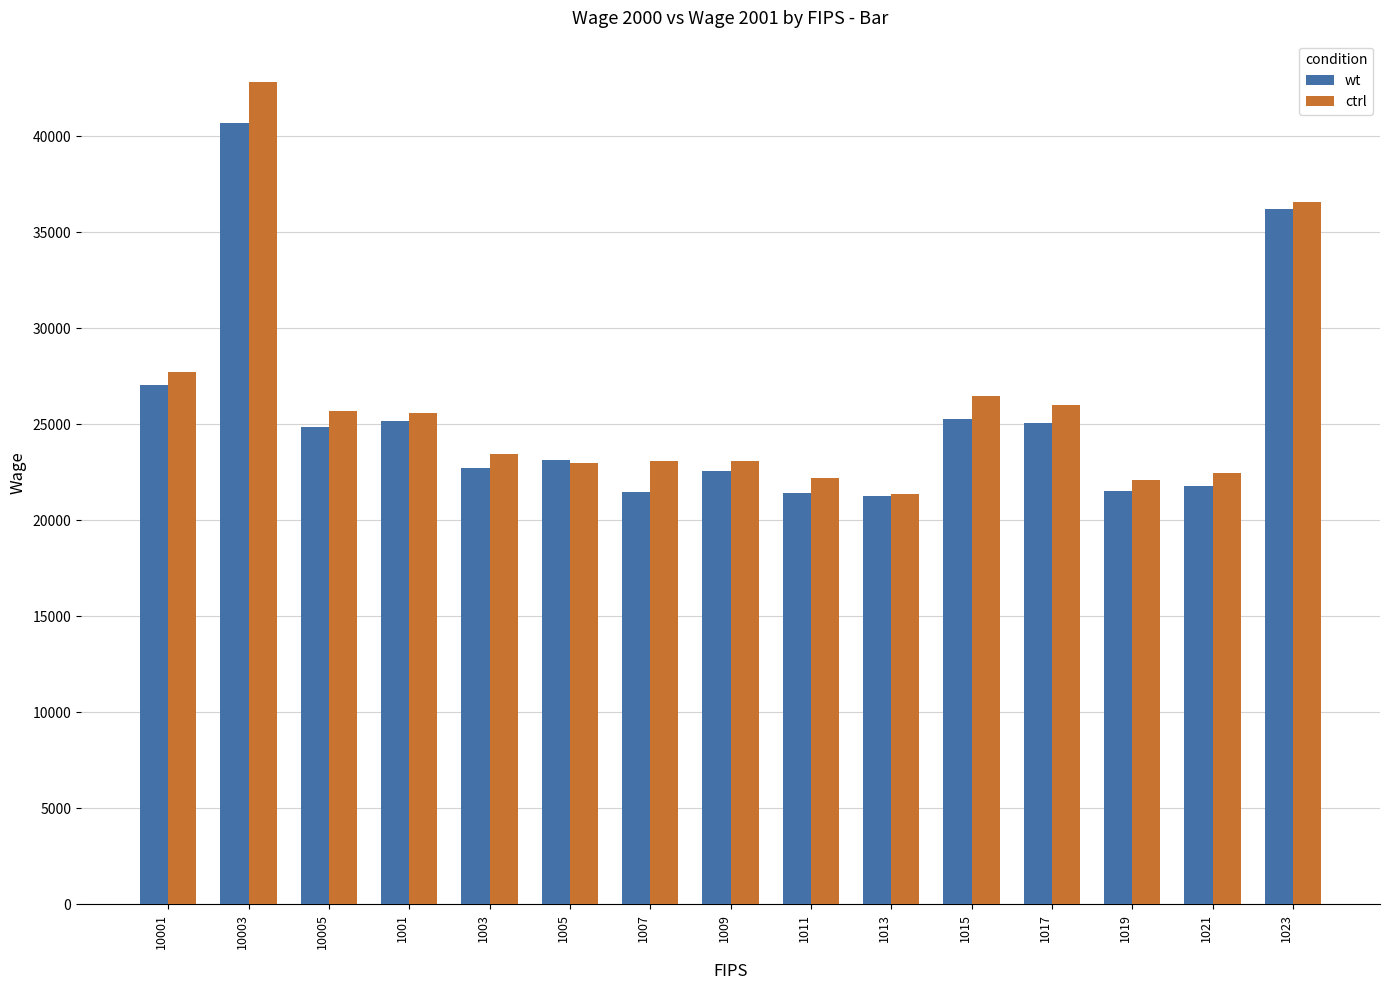

What is the spread (max minus min) of values at 1011?

774